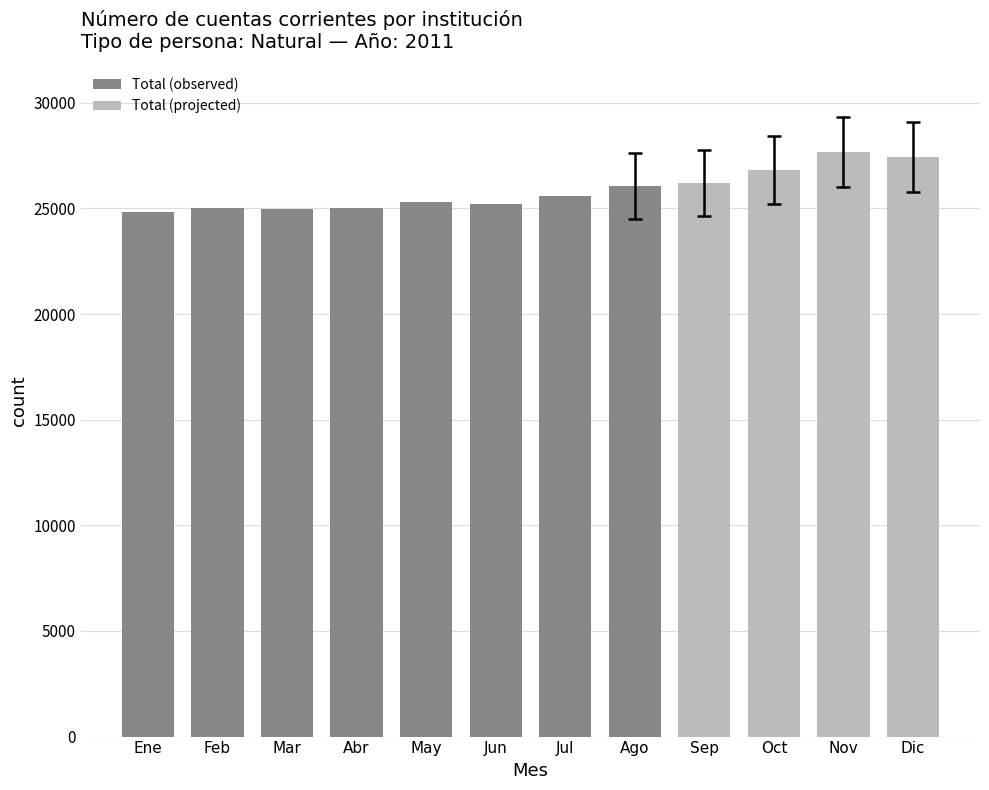

What position from the right is Jun?

7